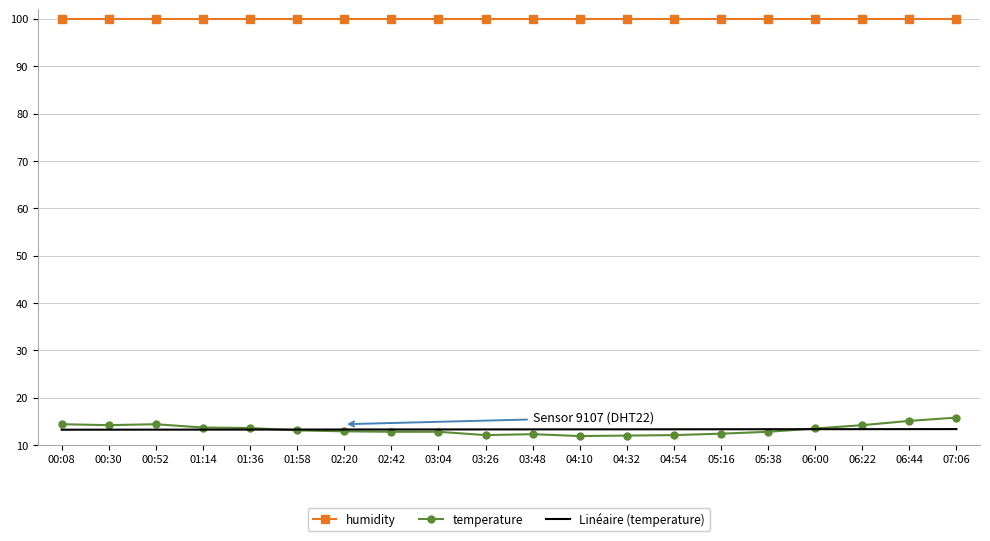

What position from the left is 04:32?

13